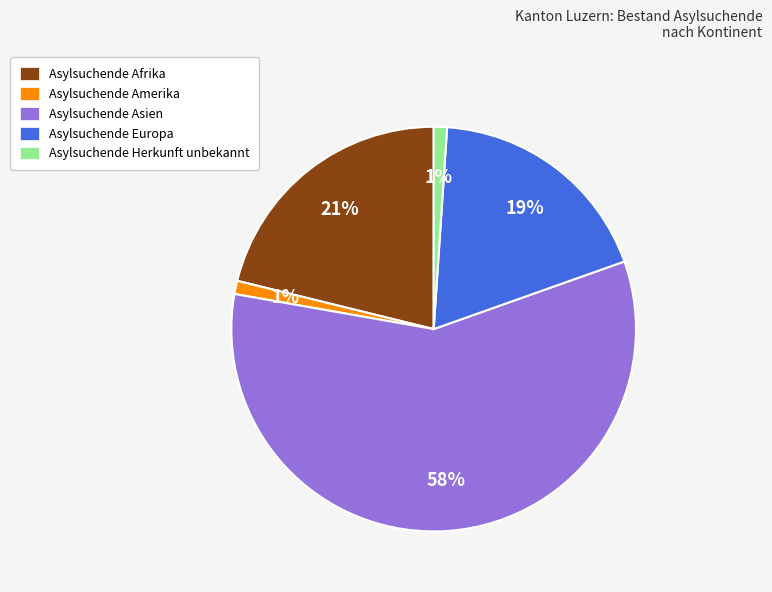

Does Asylsuchende Asien account for over 50% of the chart?

Yes